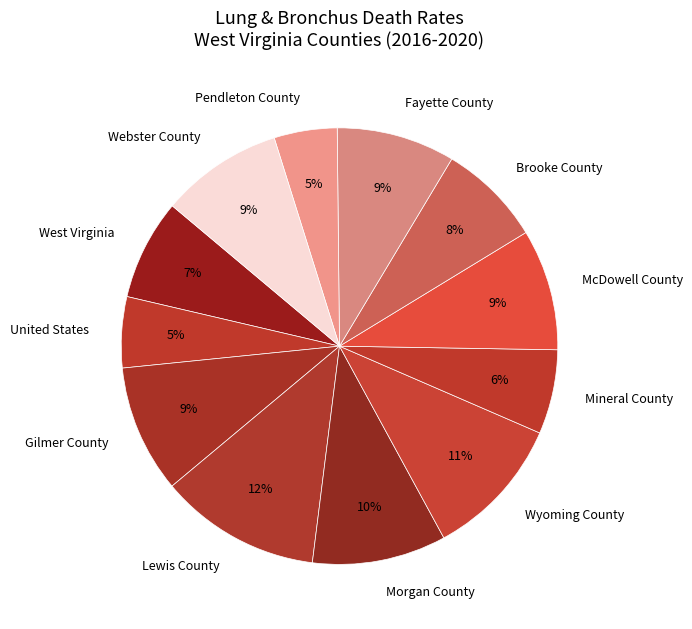

The Mineral County slice represents 6% of the pie. True or false?

True